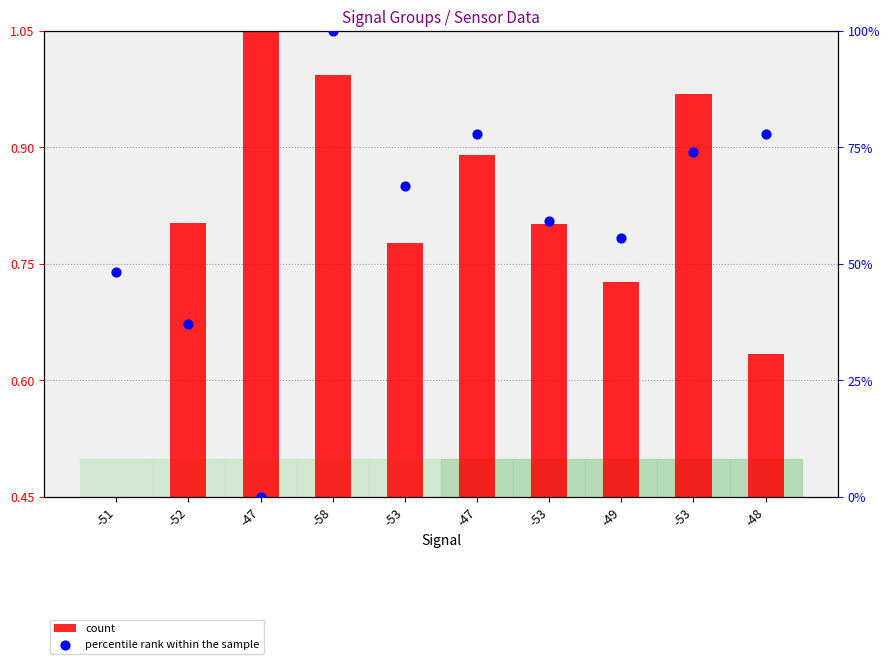

Which series contains the highest Y value?

percentile rank within the sample